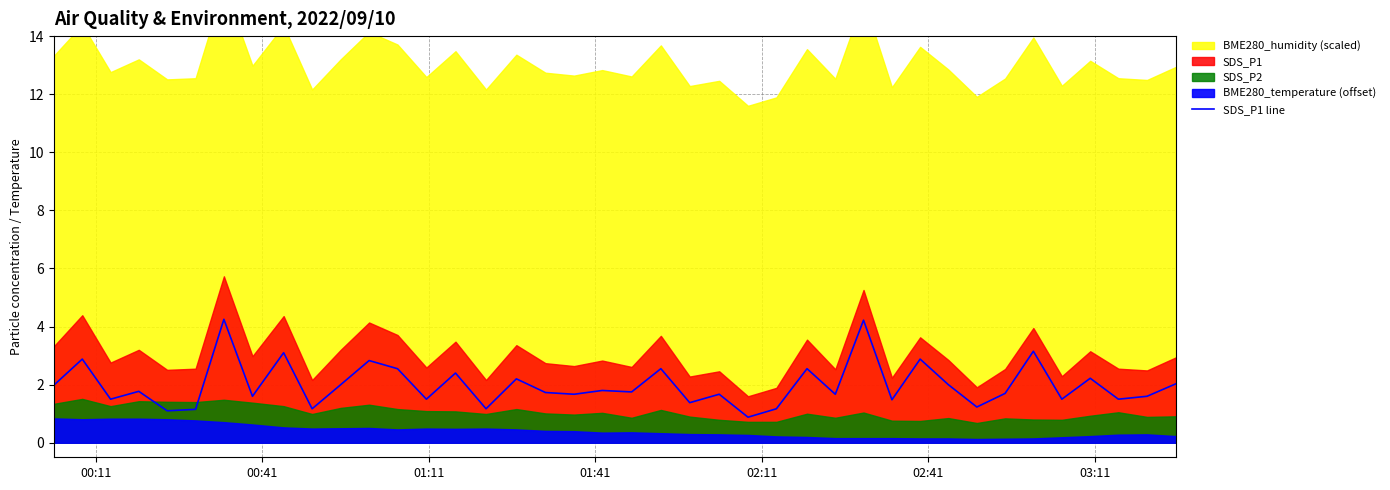

How many lines are shown in the chart?

1